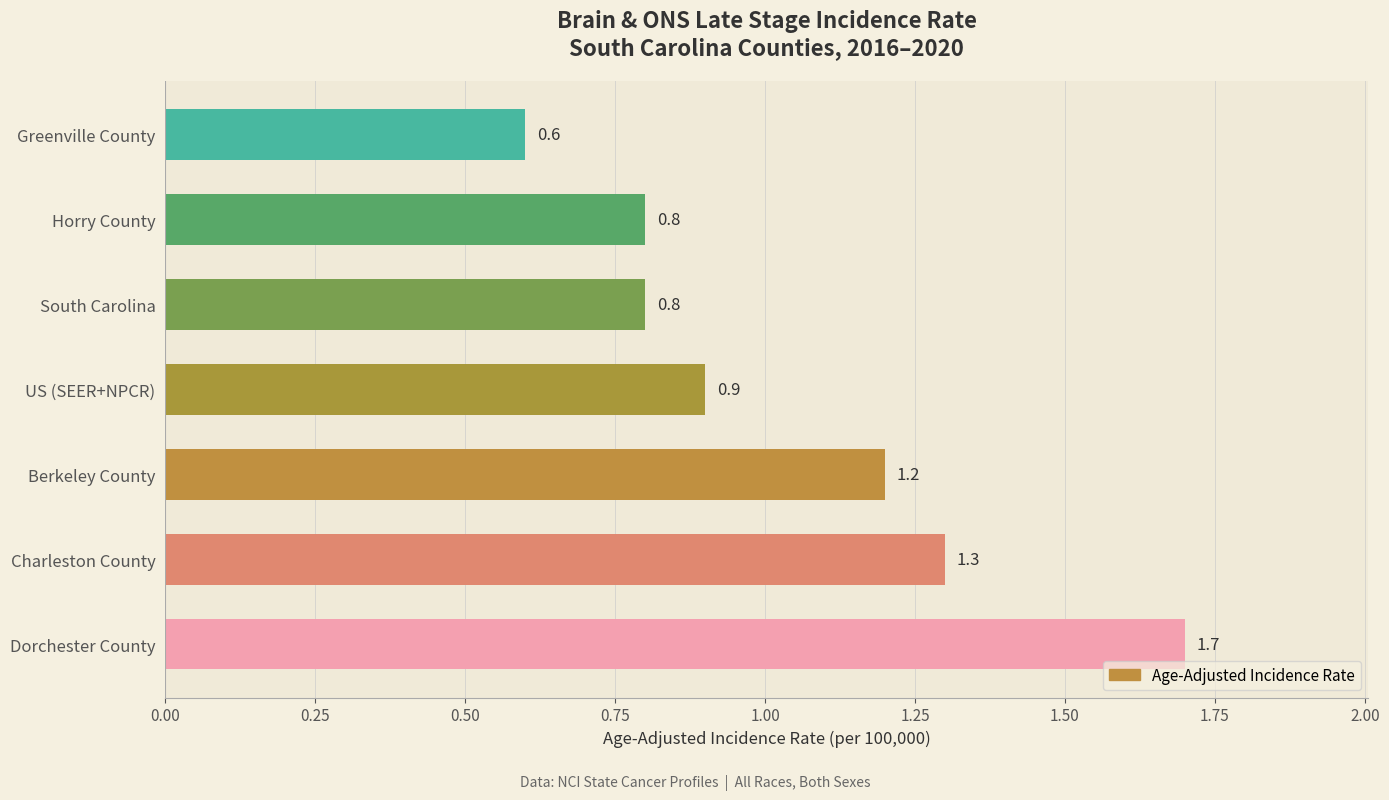

Reading top to bottom, extract all data points from this chart.

Greenville County=0.6	Horry County=0.8	South Carolina=0.8	US (SEER+NPCR)=0.9	Berkeley County=1.2	Charleston County=1.3	Dorchester County=1.7